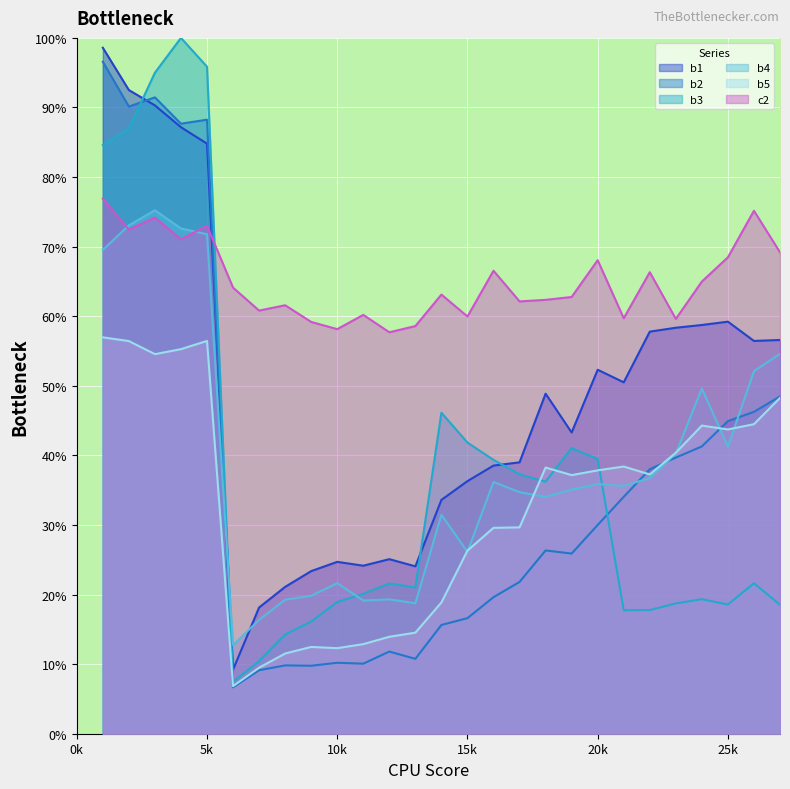

How many lines are shown in the chart?

6